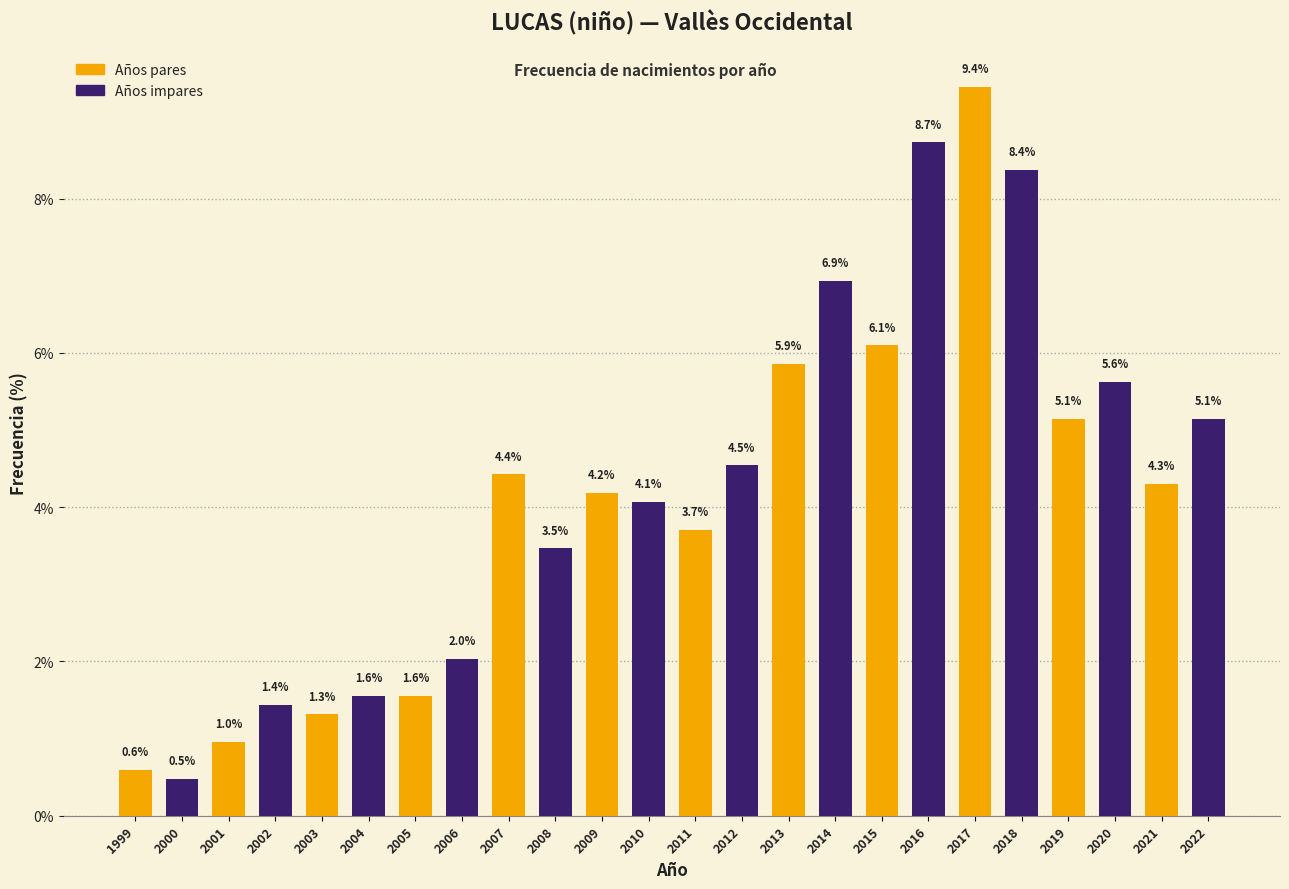

Reading left to right, transcribe all the data shown in this chart.

0.6	0.5	1.0	1.4	1.3	1.6	1.6	2.0	4.4	3.5	4.2	4.1	3.7	4.5	5.9	6.9	6.1	8.7	9.4	8.4	5.1	5.6	4.3	5.1